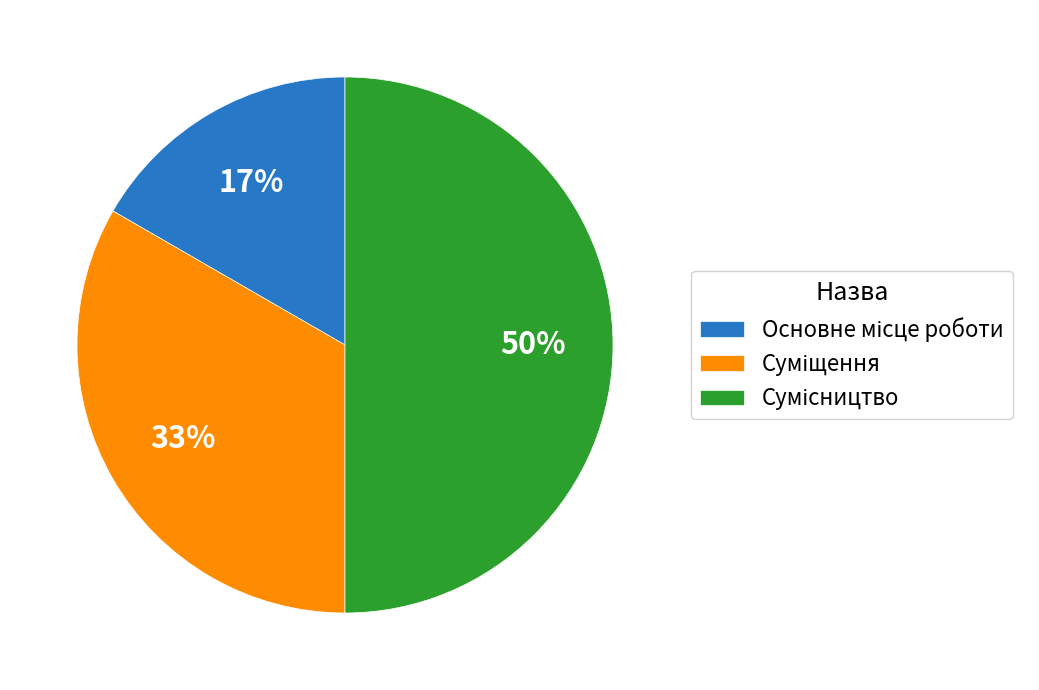

To the nearest percent, what is the average slice percentage?

33%